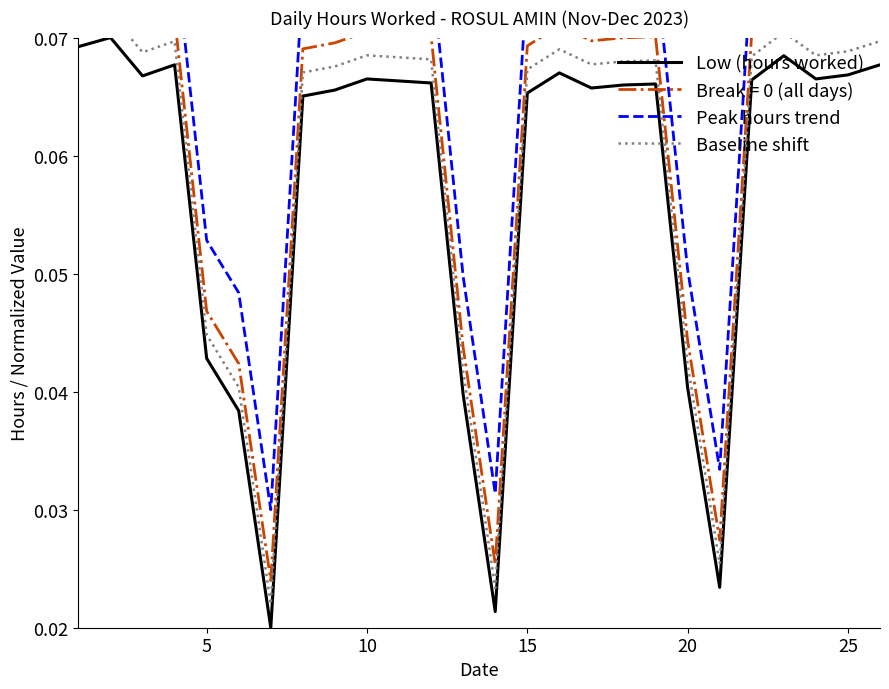

True or false: Peak hours trend and Baseline shift cross at least once.

False